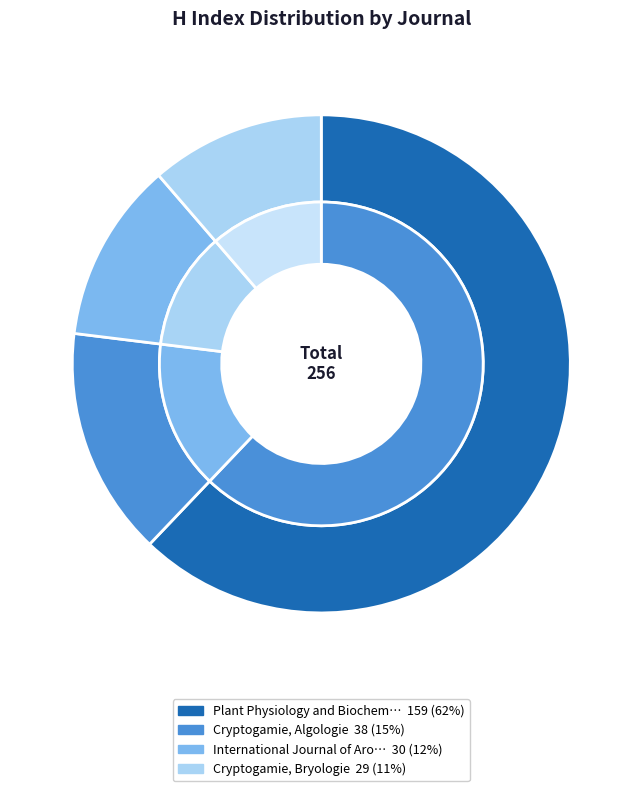

Is there any slice that represents more than half of the pie?

Yes